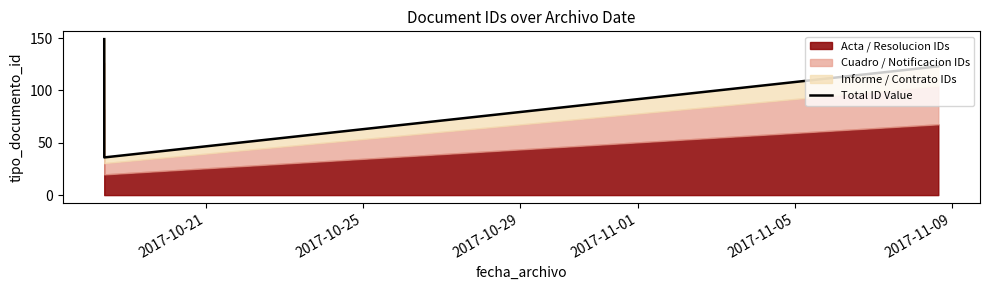

What is the minimum value shown in the chart?

36.0